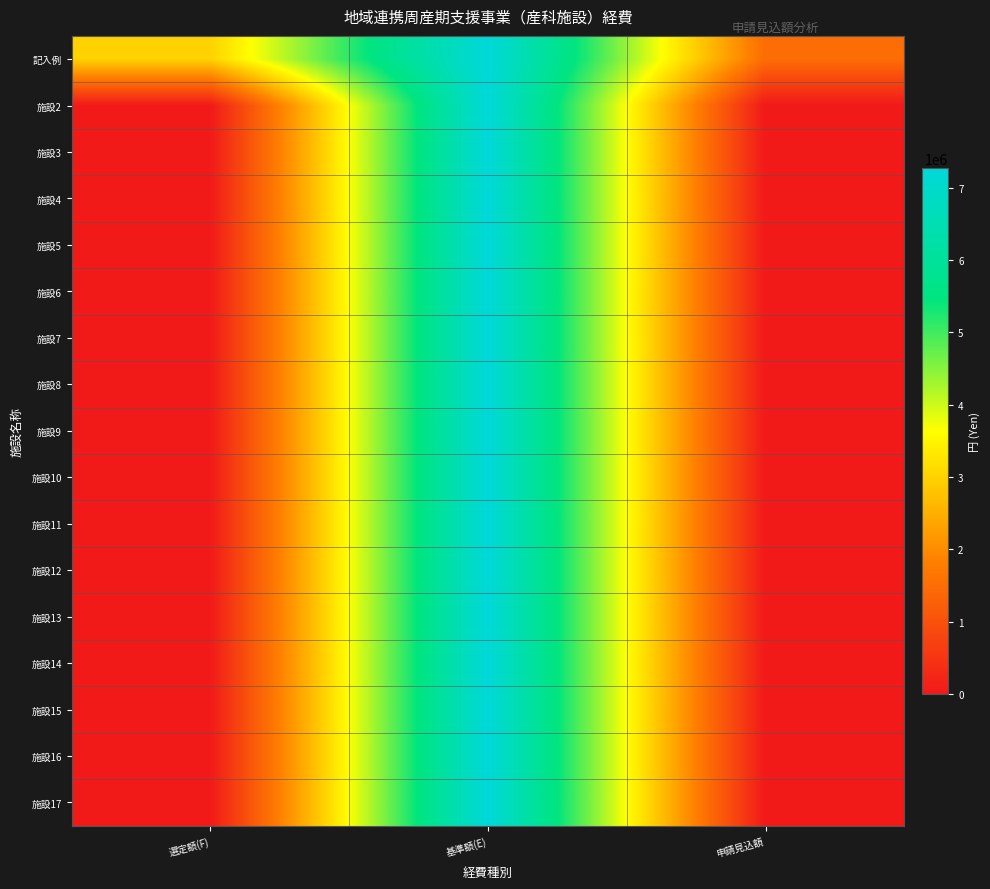

Reading left to right, list all the values displayed in this chart.

記入例: 選定額(F)=3000000	基準額(E)=7279000	申請見込額=1500000
施設2: 選定額(F)=0	基準額(E)=7279000	申請見込額=0
施設3: 選定額(F)=0	基準額(E)=7279000	申請見込額=0
施設4: 選定額(F)=0	基準額(E)=7279000	申請見込額=0
施設5: 選定額(F)=0	基準額(E)=7279000	申請見込額=0
施設6: 選定額(F)=0	基準額(E)=7279000	申請見込額=0
施設7: 選定額(F)=0	基準額(E)=7279000	申請見込額=0
施設8: 選定額(F)=0	基準額(E)=7279000	申請見込額=0
施設9: 選定額(F)=0	基準額(E)=7279000	申請見込額=0
施設10: 選定額(F)=0	基準額(E)=7279000	申請見込額=0
施設11: 選定額(F)=0	基準額(E)=7279000	申請見込額=0
施設12: 選定額(F)=0	基準額(E)=7279000	申請見込額=0
施設13: 選定額(F)=0	基準額(E)=7279000	申請見込額=0
施設14: 選定額(F)=0	基準額(E)=7279000	申請見込額=0
施設15: 選定額(F)=0	基準額(E)=7279000	申請見込額=0
施設16: 選定額(F)=0	基準額(E)=7279000	申請見込額=0
施設17: 選定額(F)=0	基準額(E)=7279000	申請見込額=0